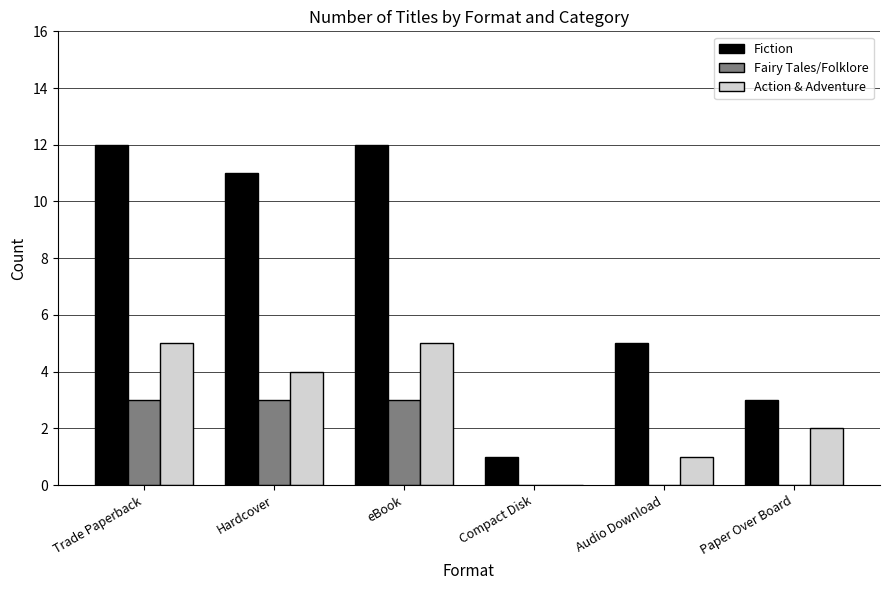

Read the Fairy Tales/Folklore value at Trade Paperback.

3